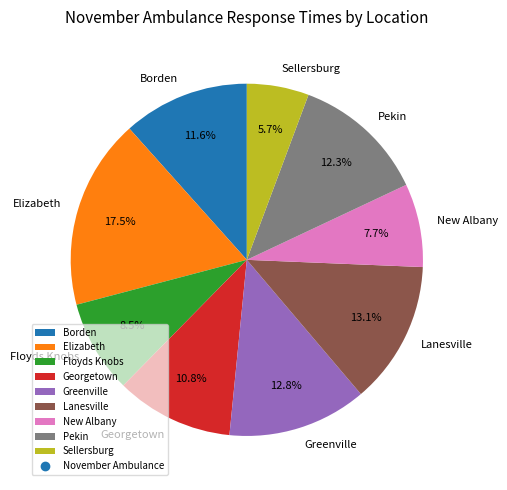

Between Floyds Knobs and Pekin, which is larger?

Pekin